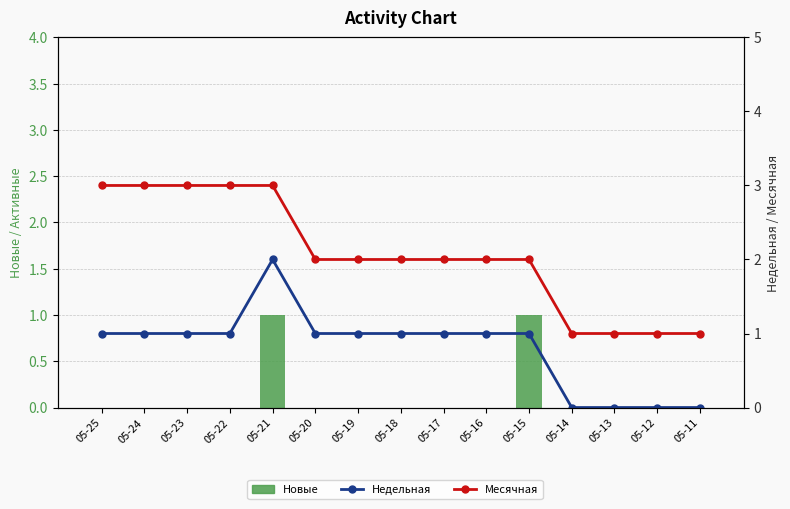

What is the spread (max minus min) of values at 05-11?

1